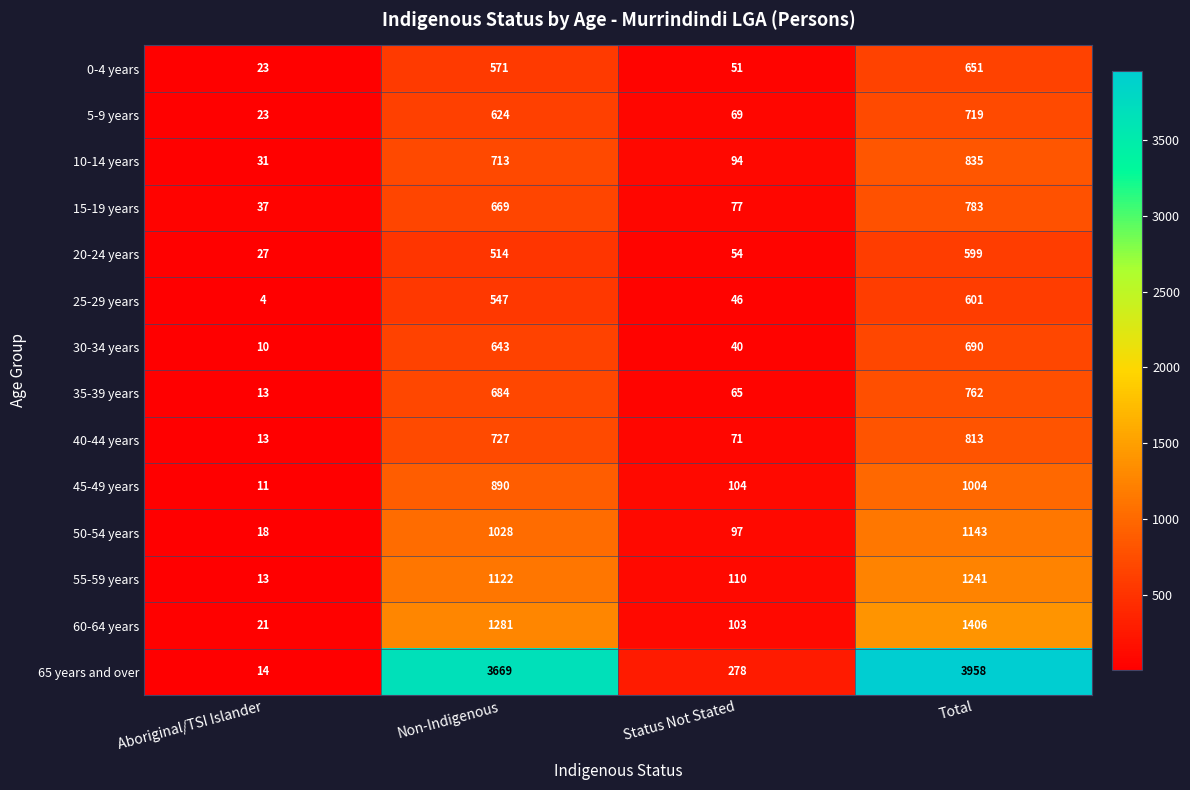

What is the difference between the maximum and minimum values in the 20-24 years series?

572